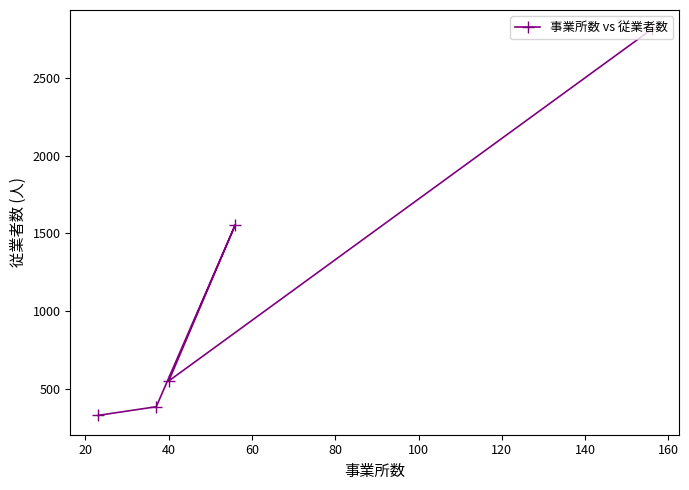

Reading left to right, what are all the values shown in this chart?

327	383	549	1557	2816